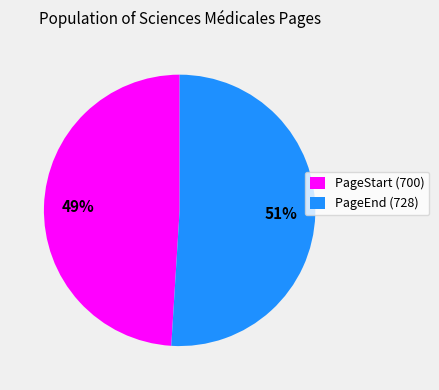

Do PageStart (700) and PageEnd (728) together represent more than half of the pie?

Yes